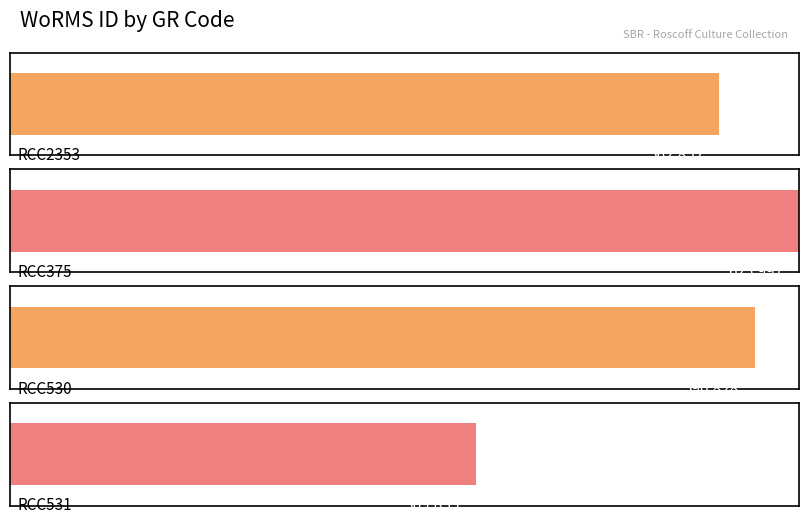

Are the bars grouped side by side (vs. stacked)?

No